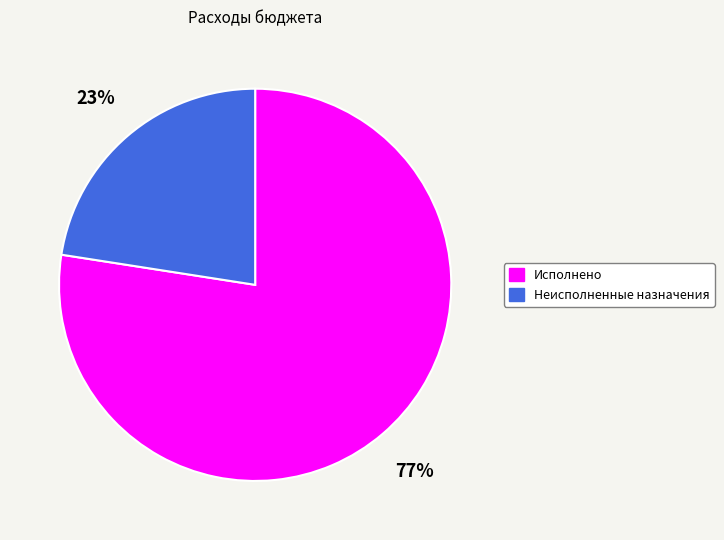

Approximately how many times larger is the value at Неисполненные назначения compared to Исполнено?

0.3